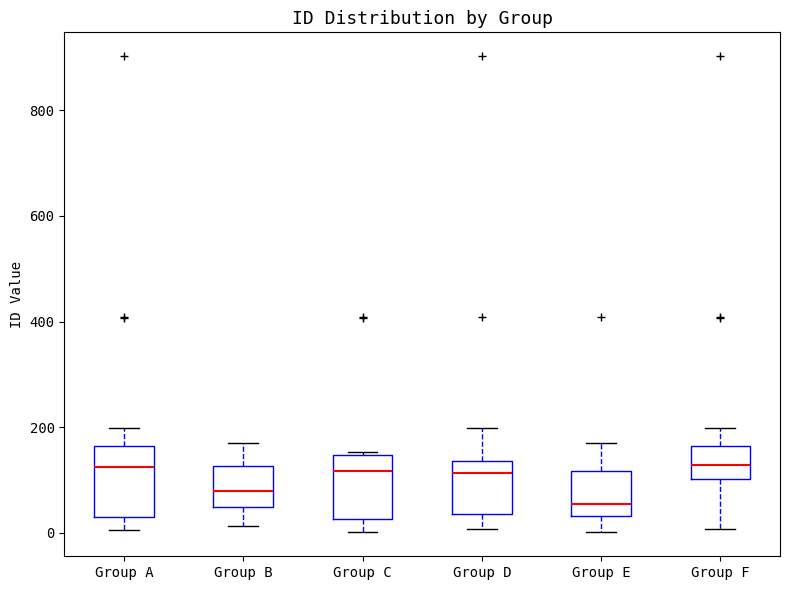

Where does the lower whisker of the box for Group A end on the y-axis? The values are not printed on the chart, so give them approximately, as read against the axis.

0